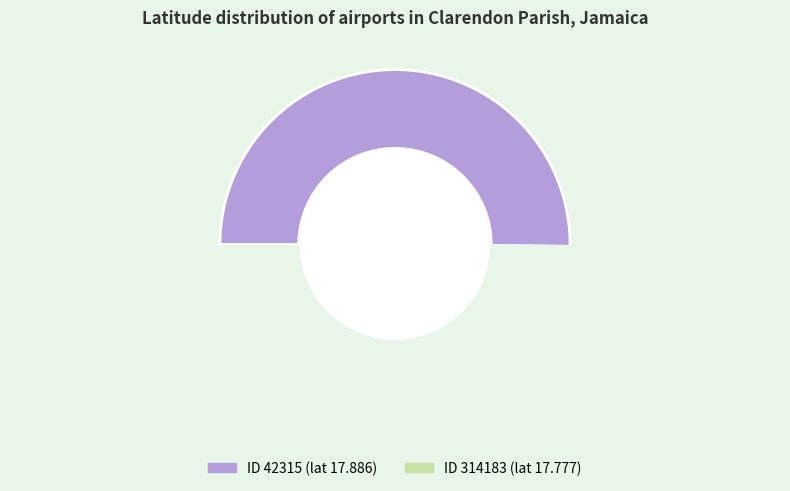

What percentage is the 314183 slice, to the nearest percent?

50%